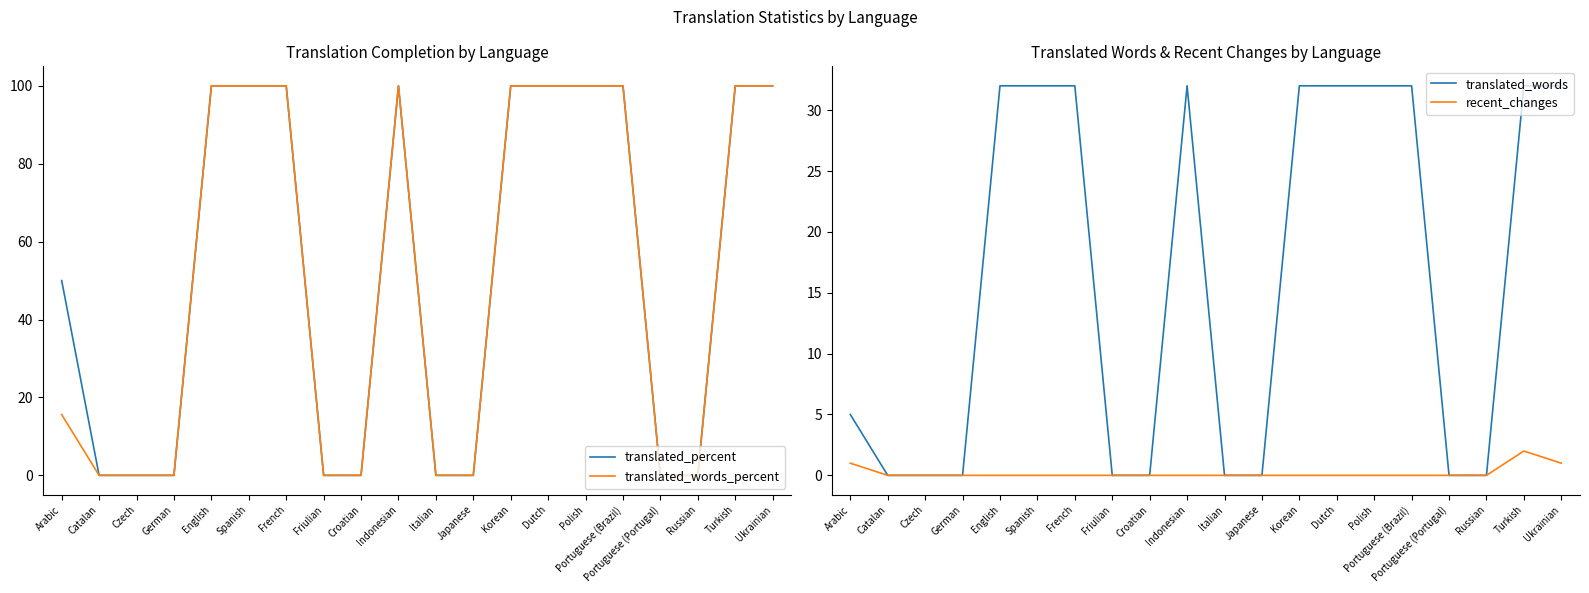

True or false: translated_words and translated_percent cross at least once.

False